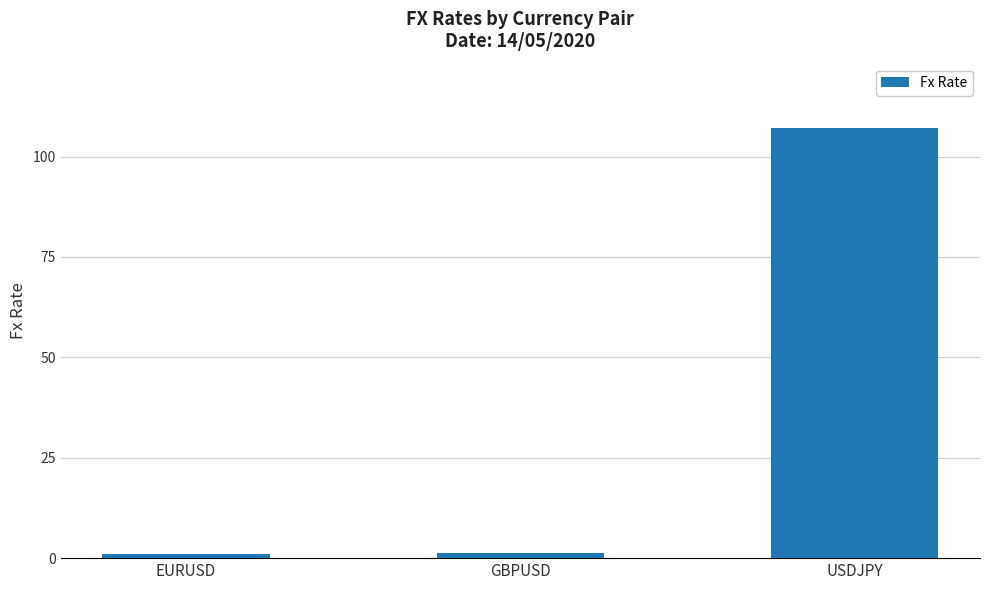

The chart shows a value of 1.2 at GBPUSD. True or false?

True